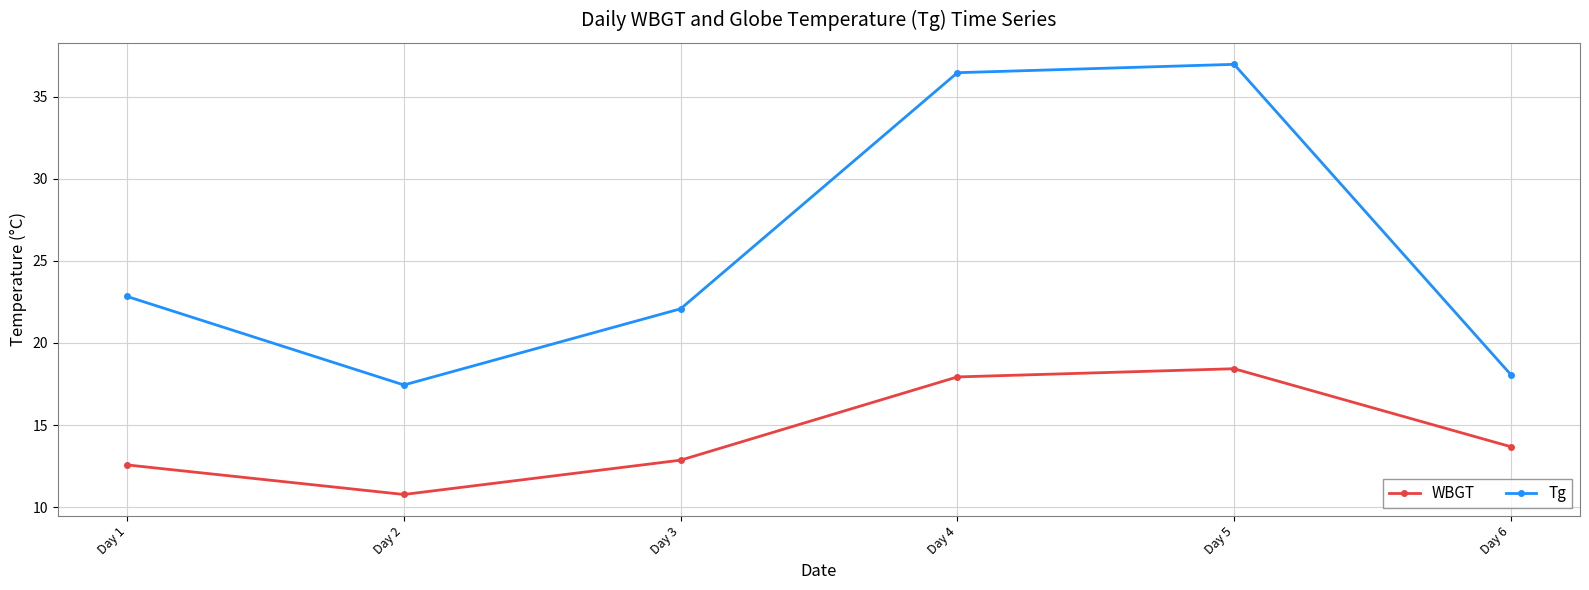

The value of Tg at Day 3 is 22.1. True or false?

True